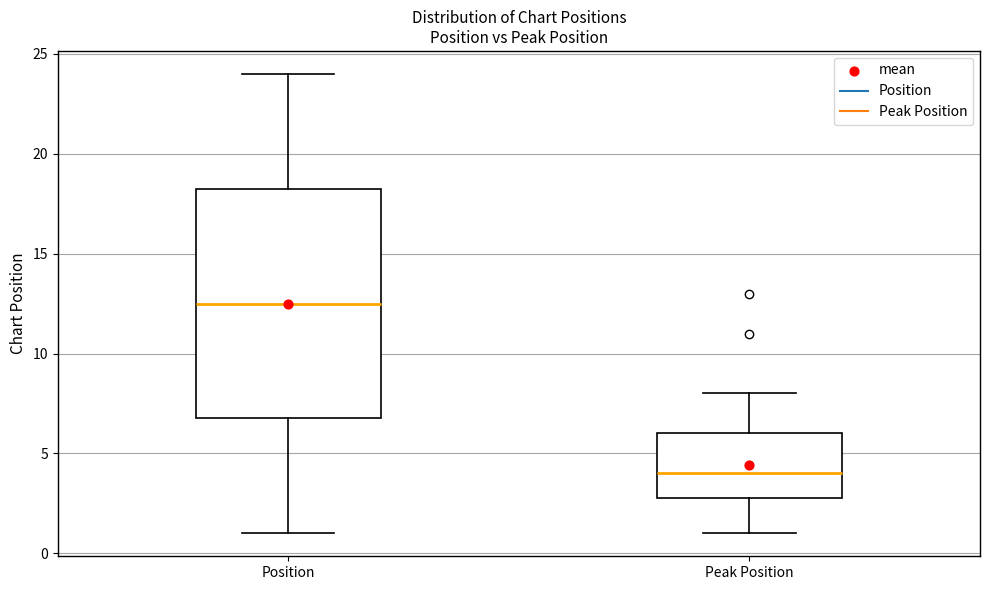

Which box has the highest median line?

Position